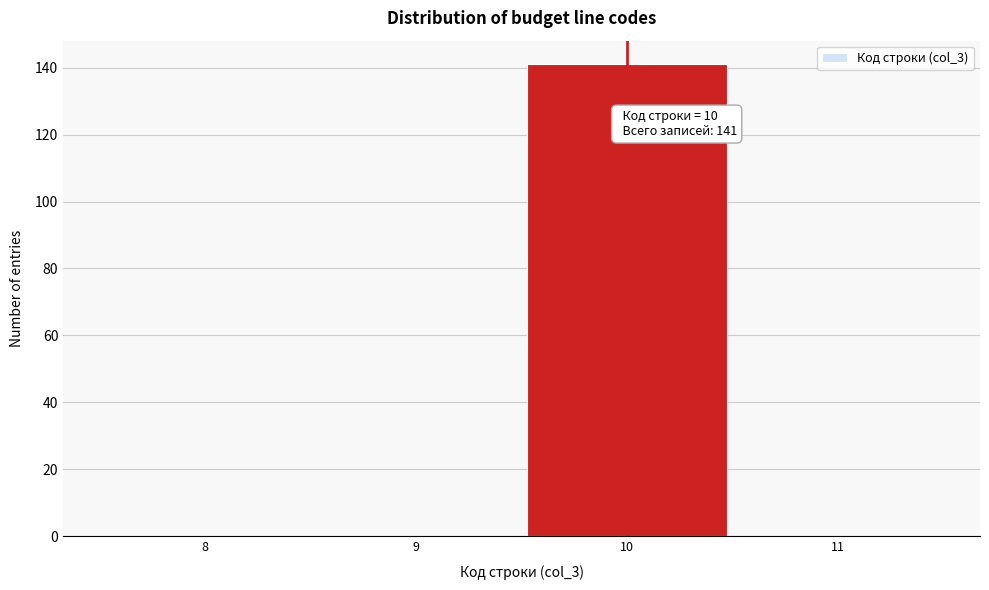

Reading left to right, what are all the values shown in this chart?

8=0	9=0	10=141	11=0